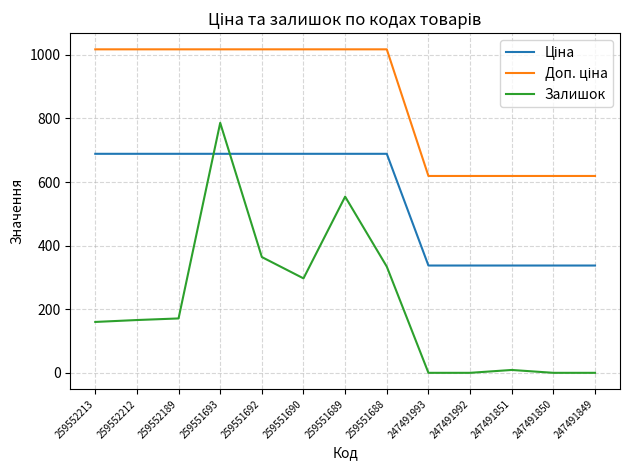

What is the spread (max minus min) of values at 259551689?

463.2